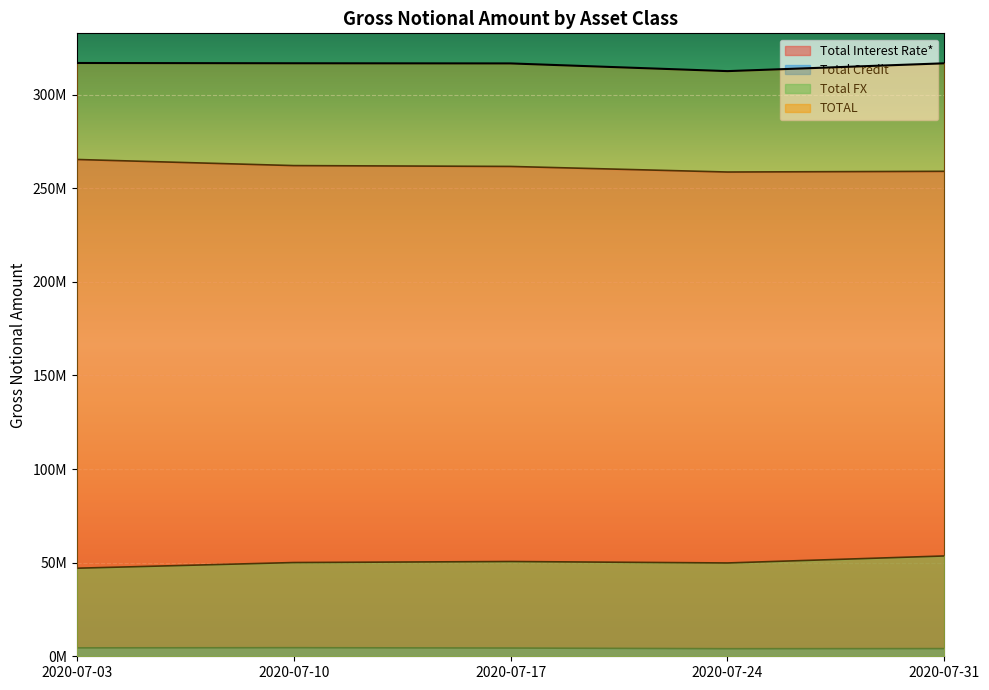

Is it true that Total Interest Rate* equals 170929709 at 2020-07-10?

False